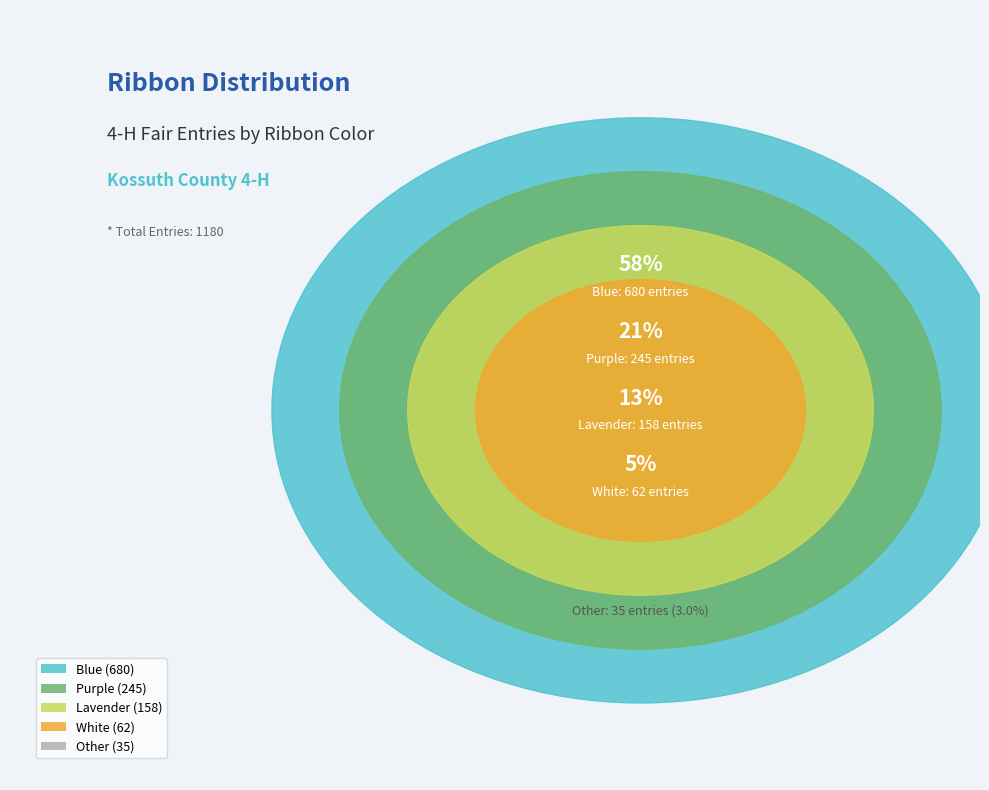

What is the smallest slice in the pie chart?

Other